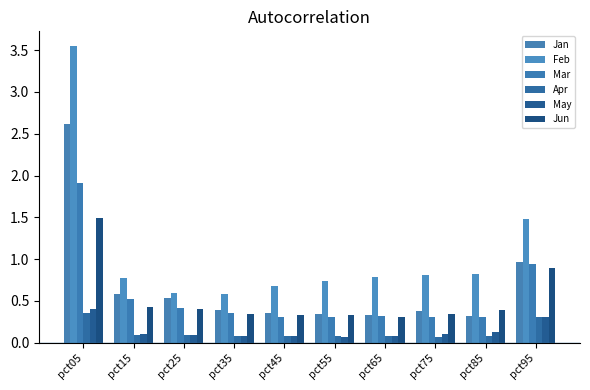

The Apr series shows 0.1 at pct15. True or false?

True